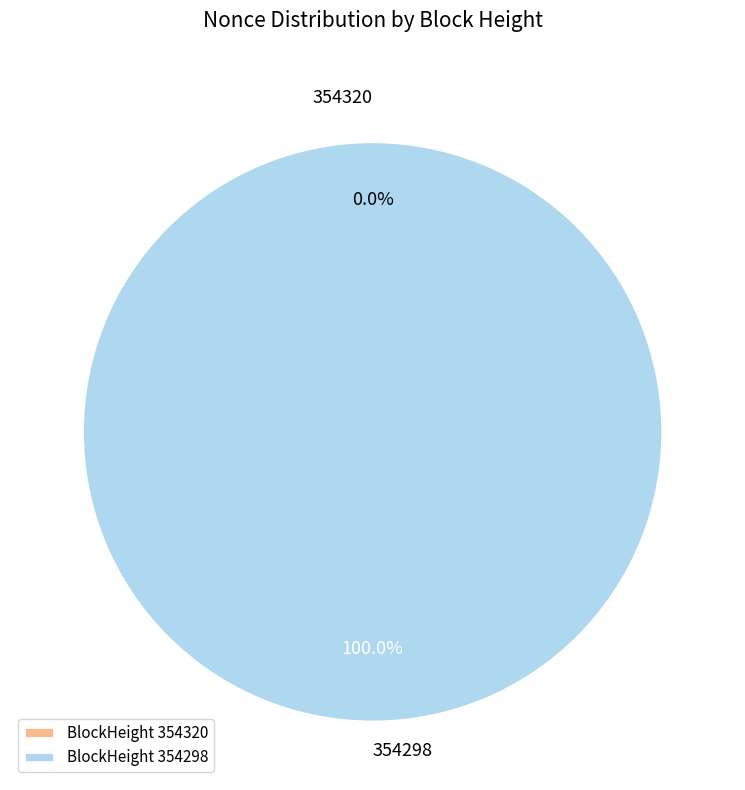

Is there any slice that represents more than half of the pie?

Yes